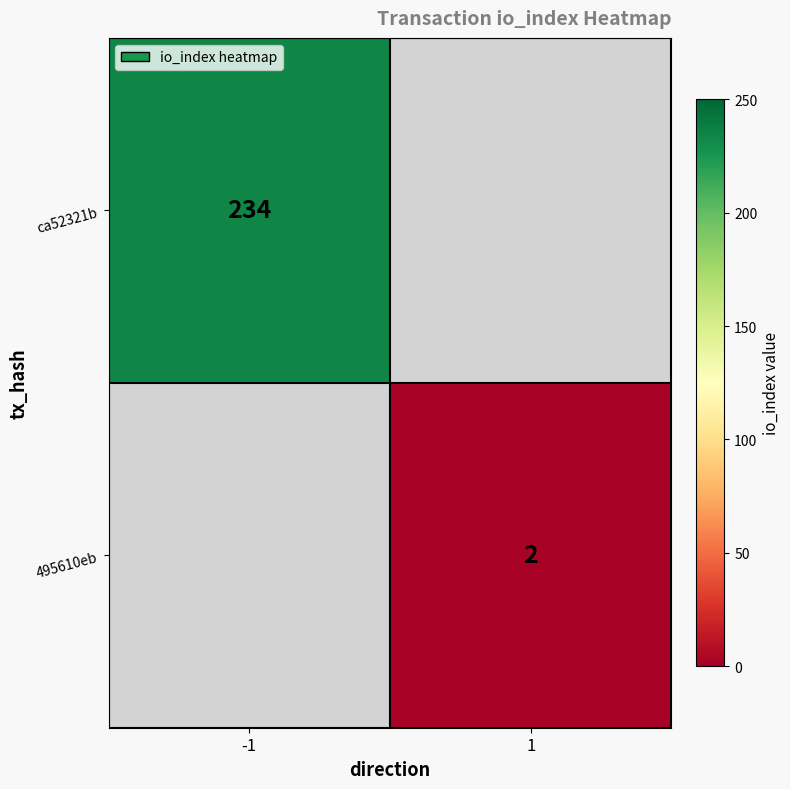

At which category does the chart reach its minimum across all series?

1